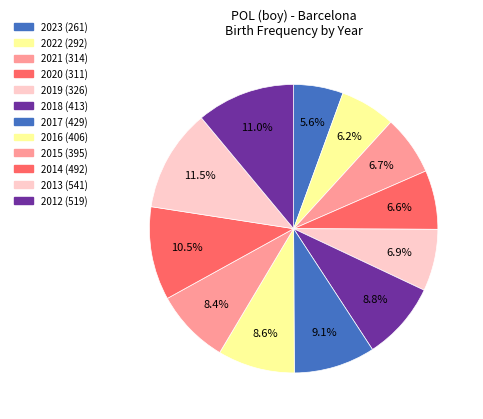

Rank the categories by value from lowest to highest.

2023, 2022, 2020, 2021, 2019, 2015, 2016, 2018, 2017, 2014, 2012, 2013